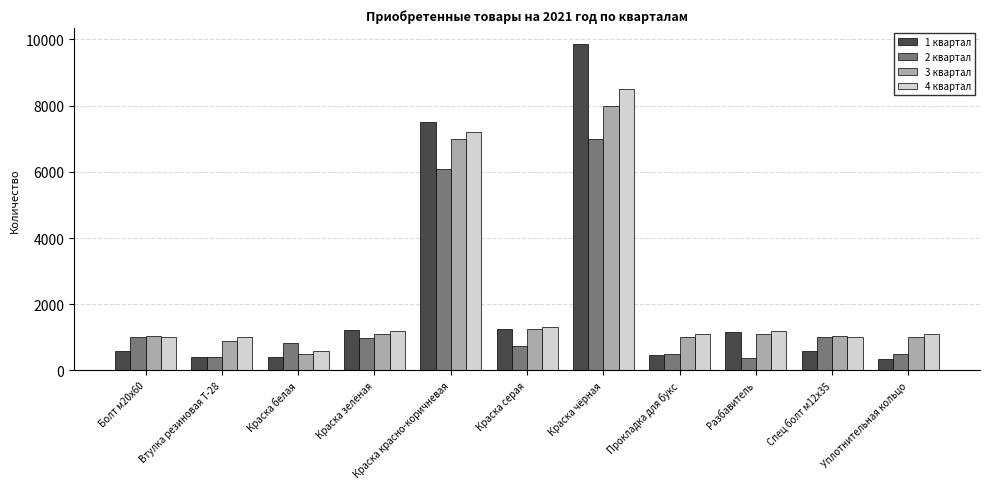

What is the difference between the highest and lowest values at Болт м20х60?

450